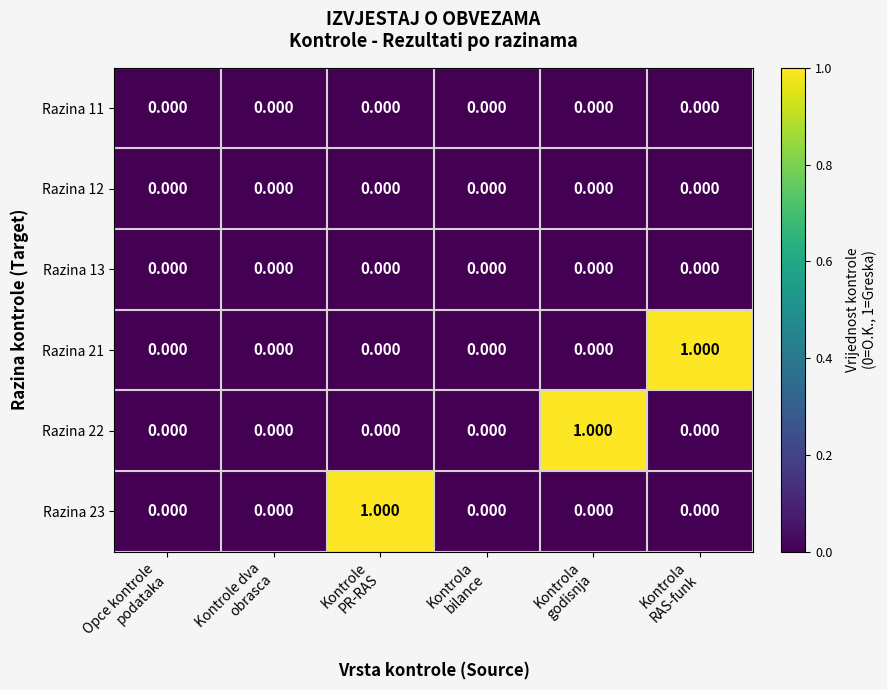

How many distinct data groups are displayed?

6